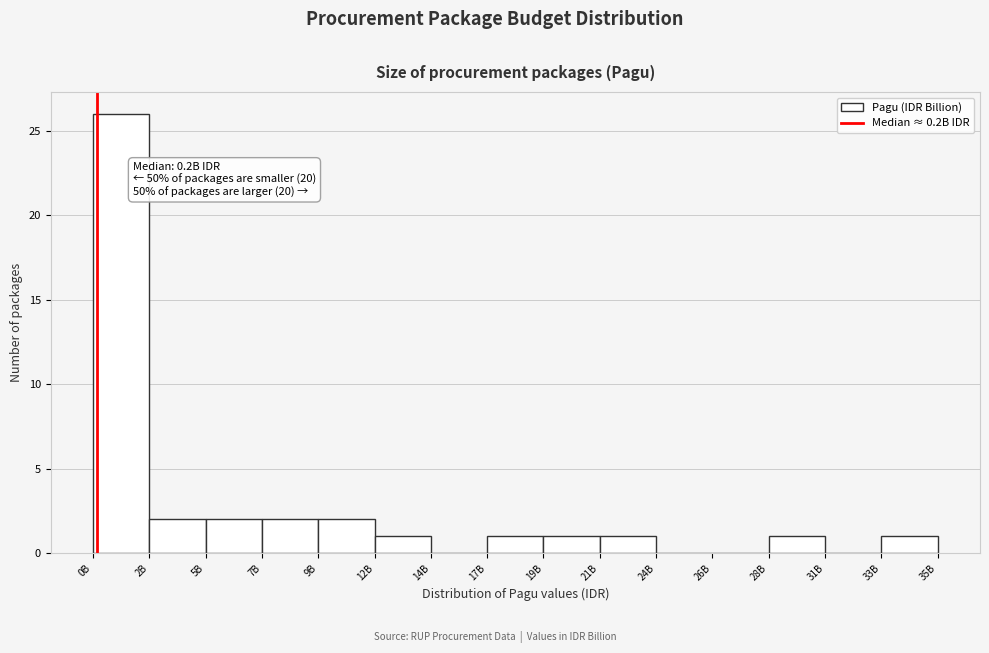

Reading left to right, transcribe all the data shown in this chart.

0B=26	2B=2	5B=2	7B=2	9B=2	12B=1	14B=0	17B=1	19B=1	21B=1	24B=0	26B=0	28B=1	31B=0	35B=1